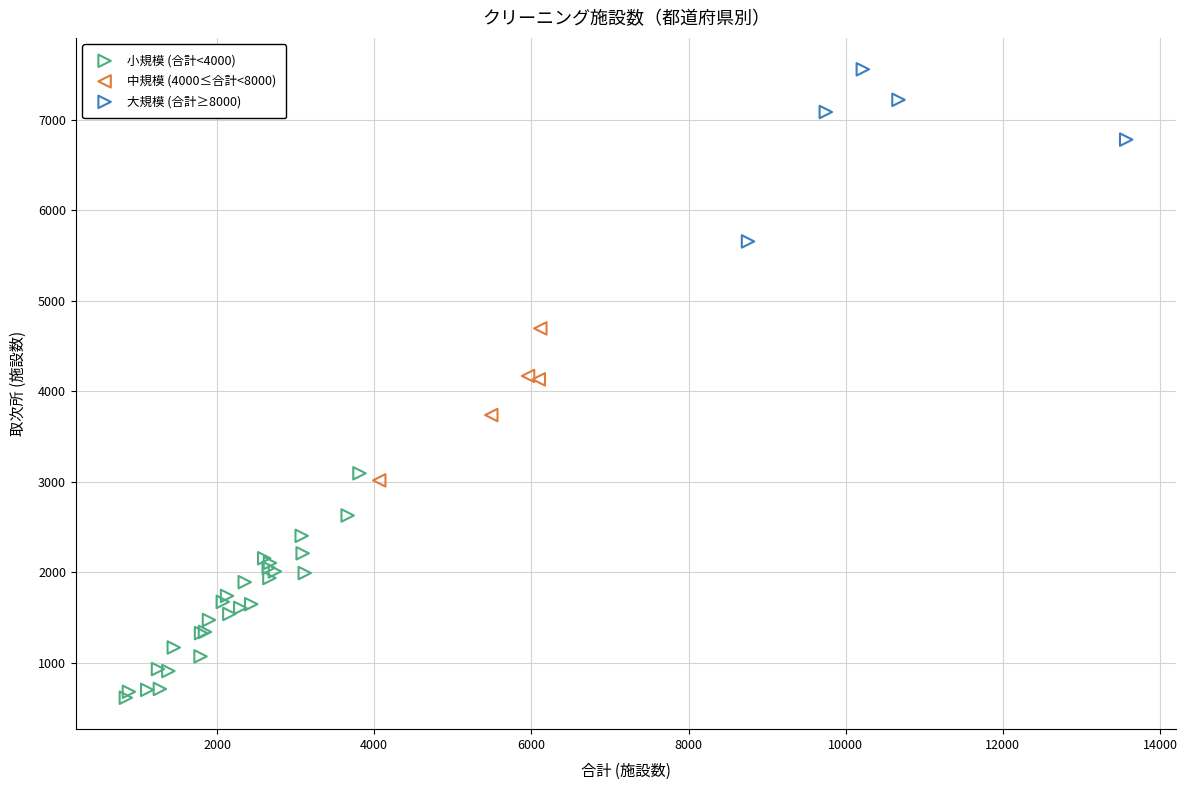

Which series has the widest spread of Y values?

小規模 (合計<4000)